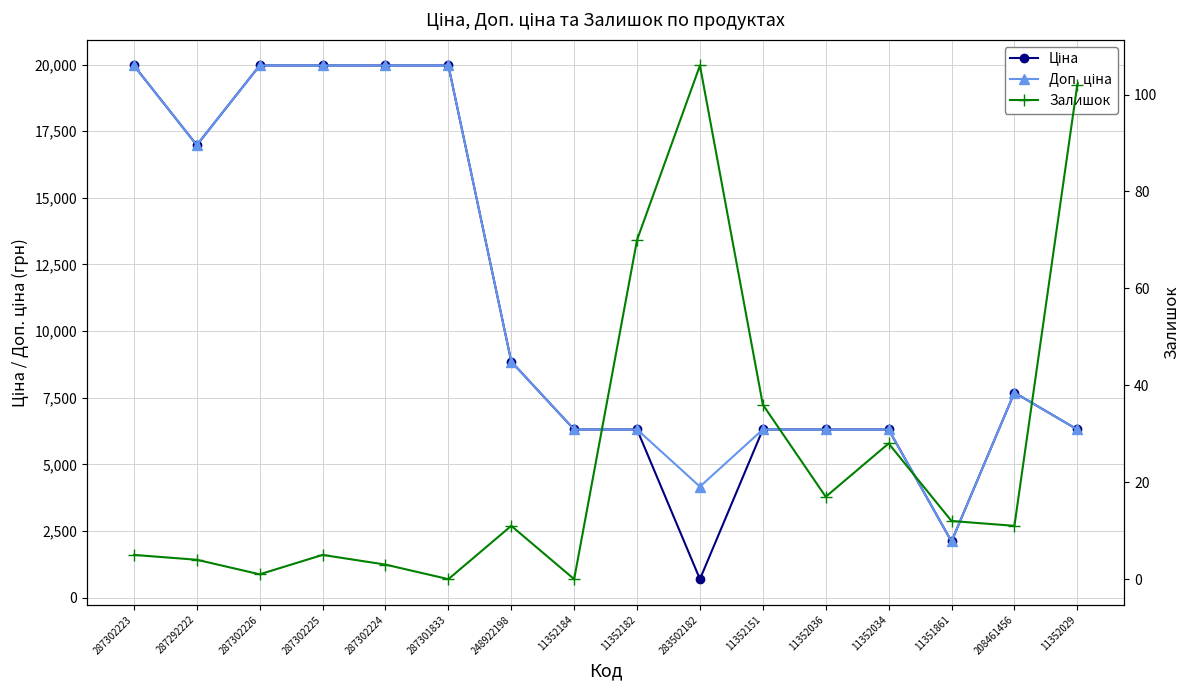

What is the difference between the maximum and minimum values in the Ціна series?

19269.9